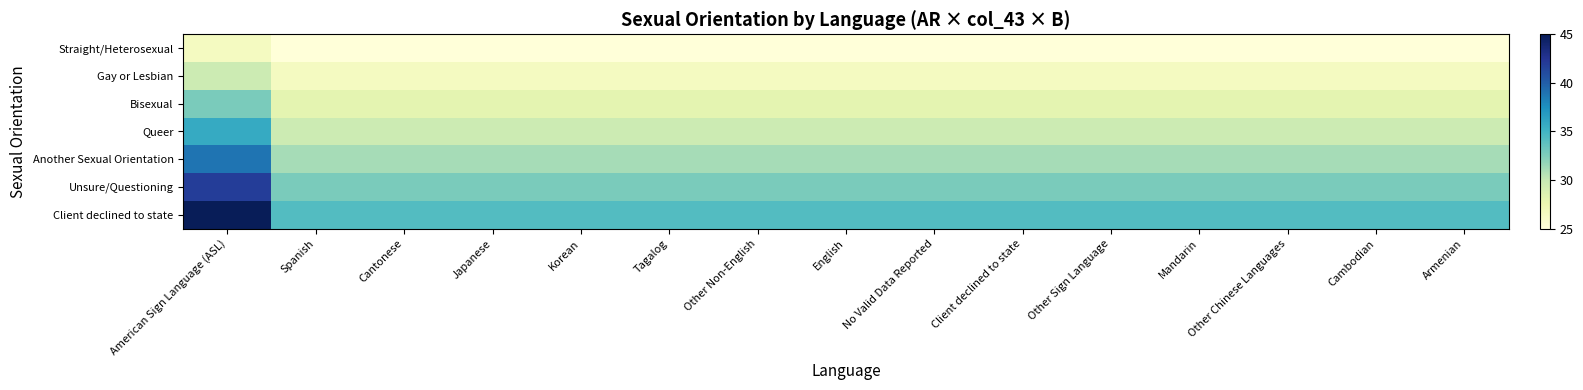

Which category has the lowest value across all series?

Spanish